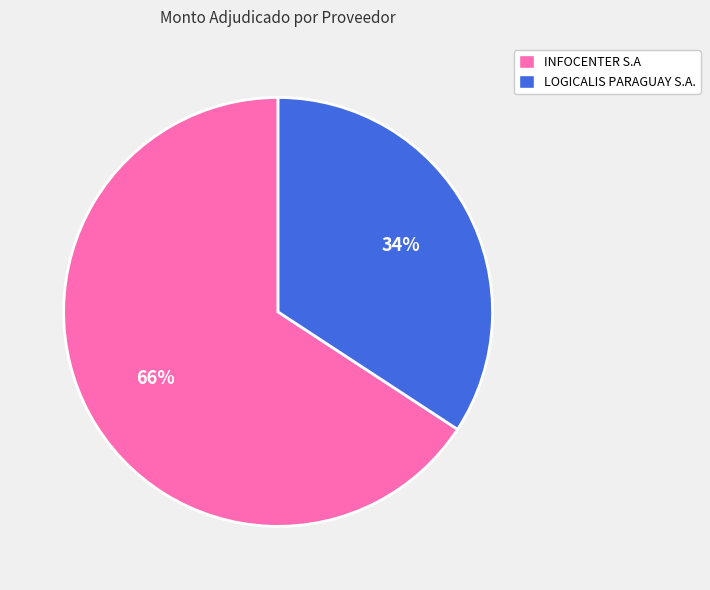

To the nearest percent, what percentage of the pie is LOGICALIS PARAGUAY S.A.?

34%